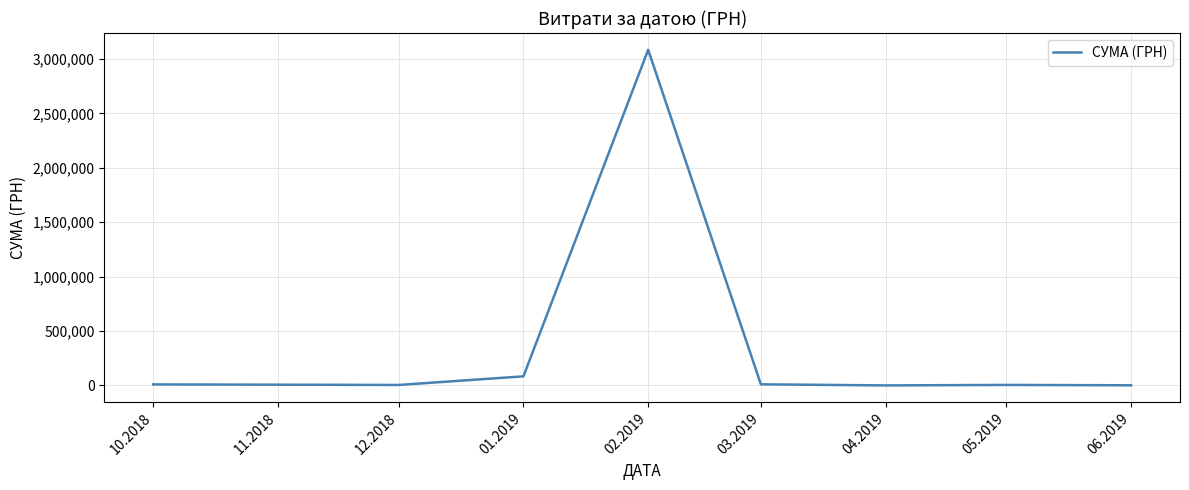

What is the change in value from 12.2018 to 02.2019?

+3079048.5